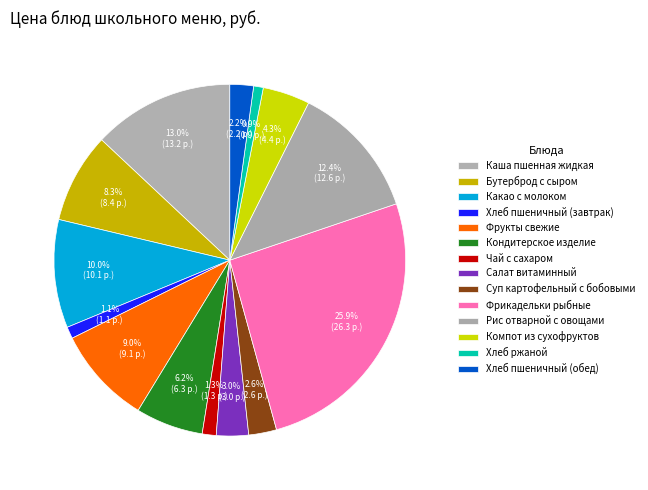

Combined, what portion of the pie is Хлеб пшеничный (обед) and Салат витаминный?

5.1%